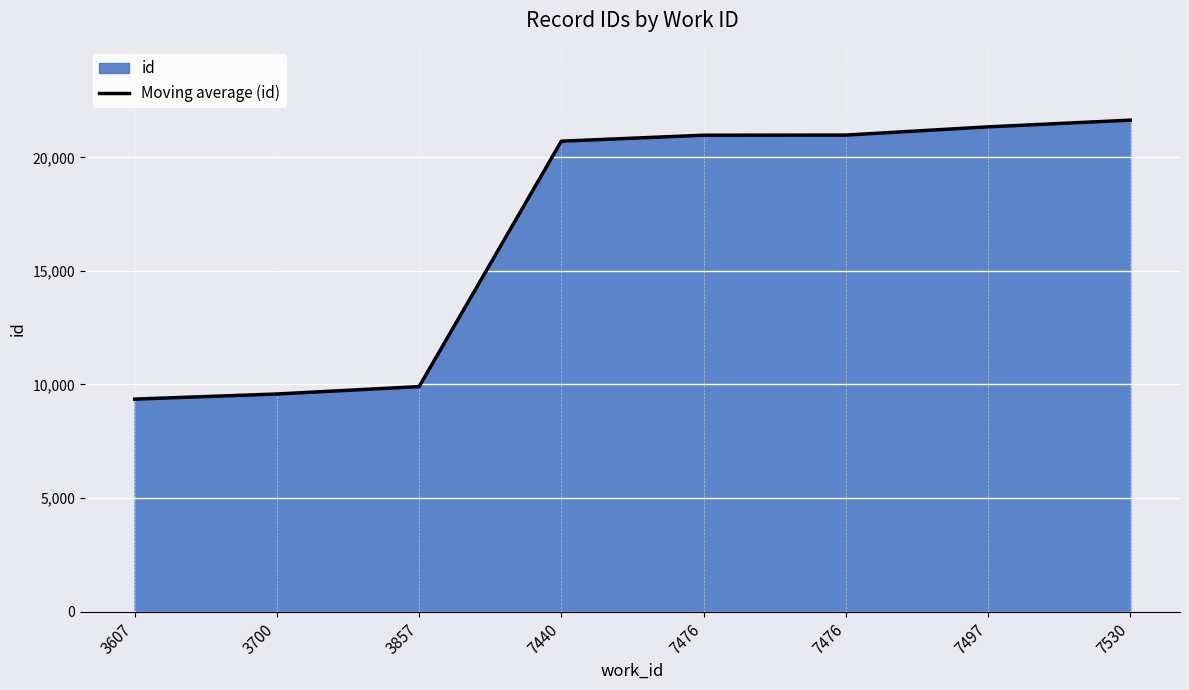

Which label corresponds to the largest value in the chart?

7530